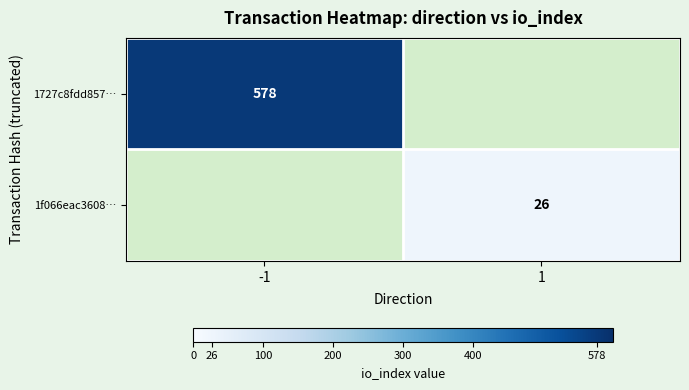

Is it true that 1727c8fdd857… equals 360 at -1?

False